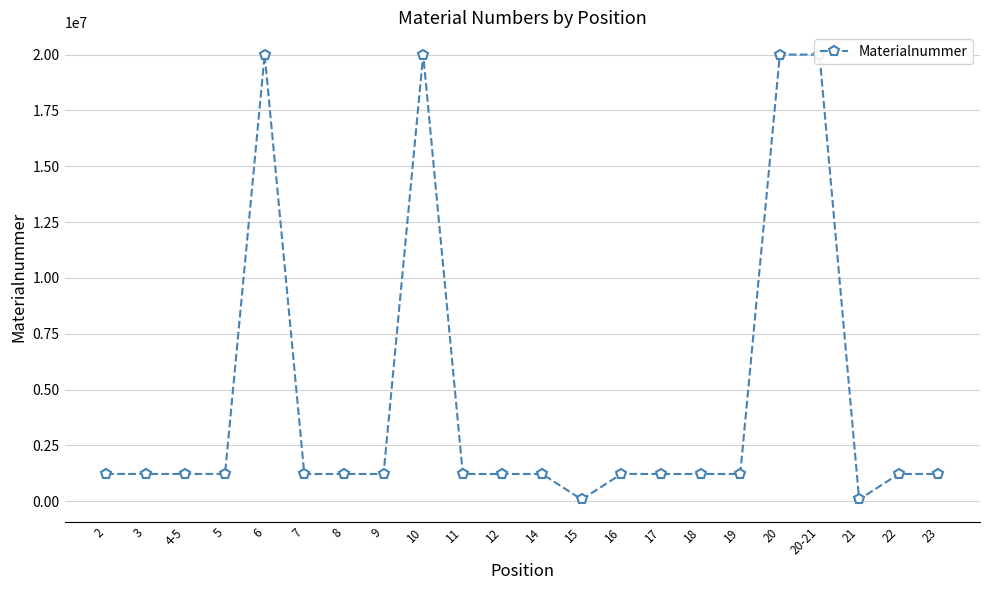

What is the greatest value displayed?

20003160